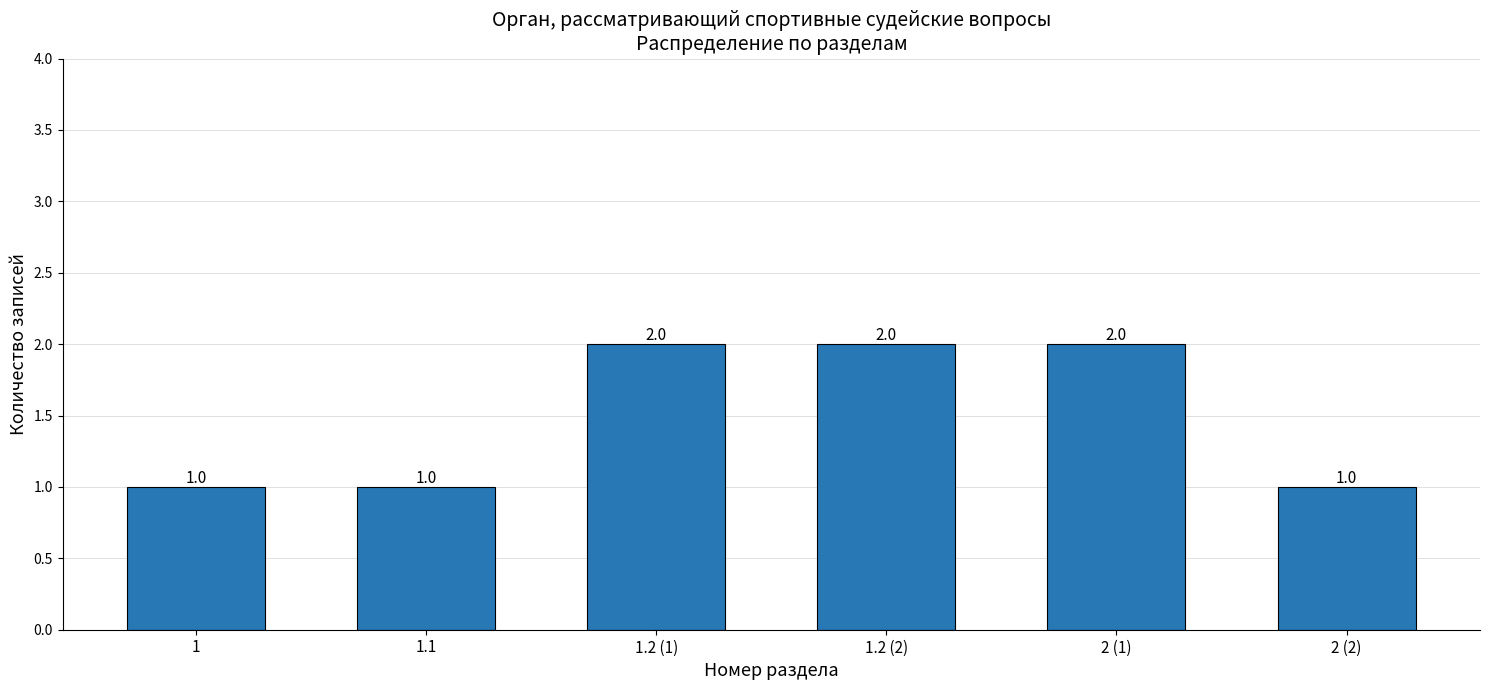

What is the sum of all values?

9